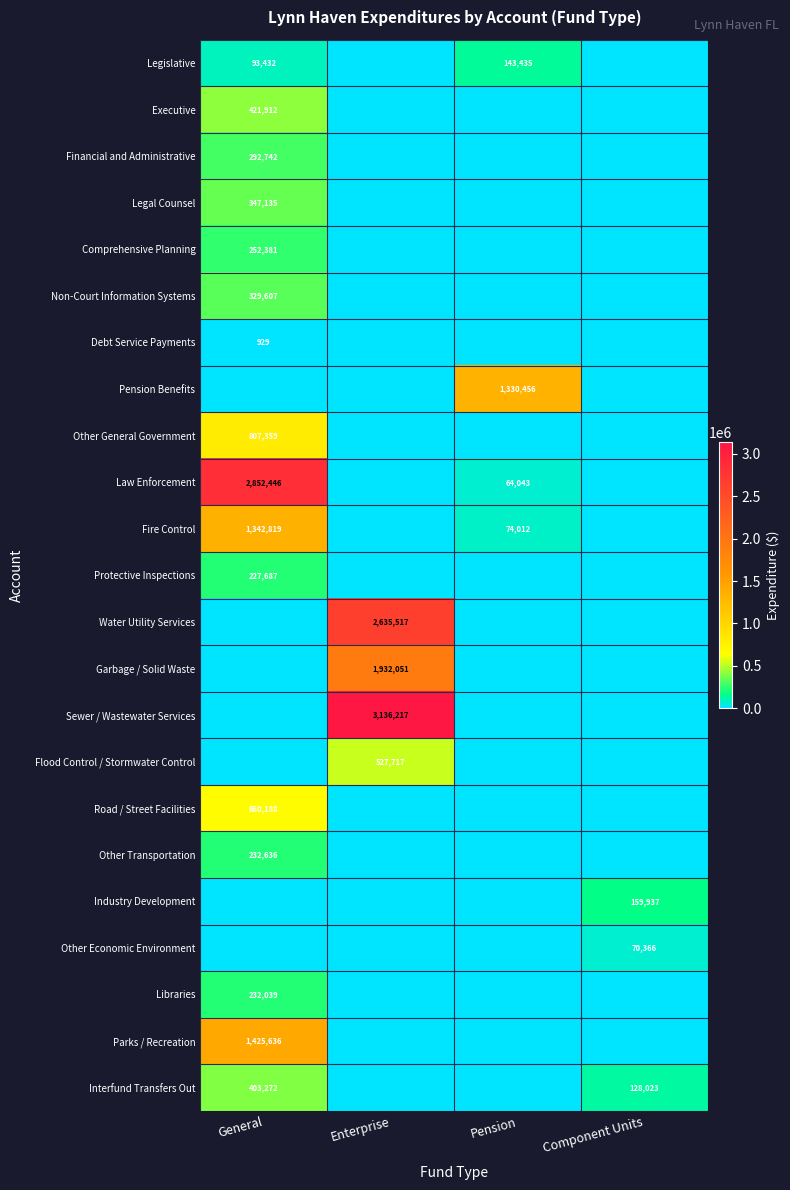

True or false: Interfund Transfers Out has a value of 196019 at Component Units.

False